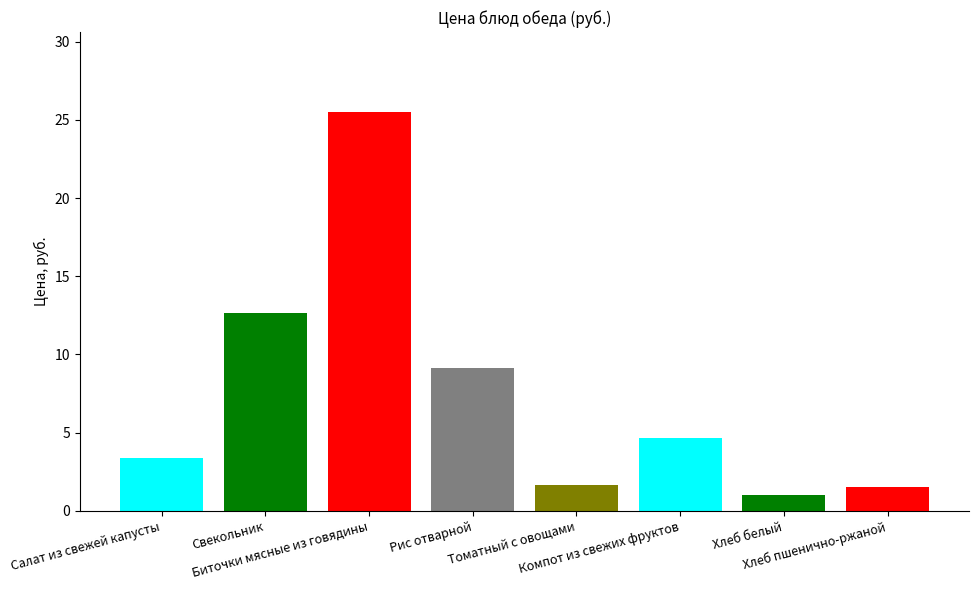

The chart shows a value of 7.8 at Биточки мясные из говядины. True or false?

False